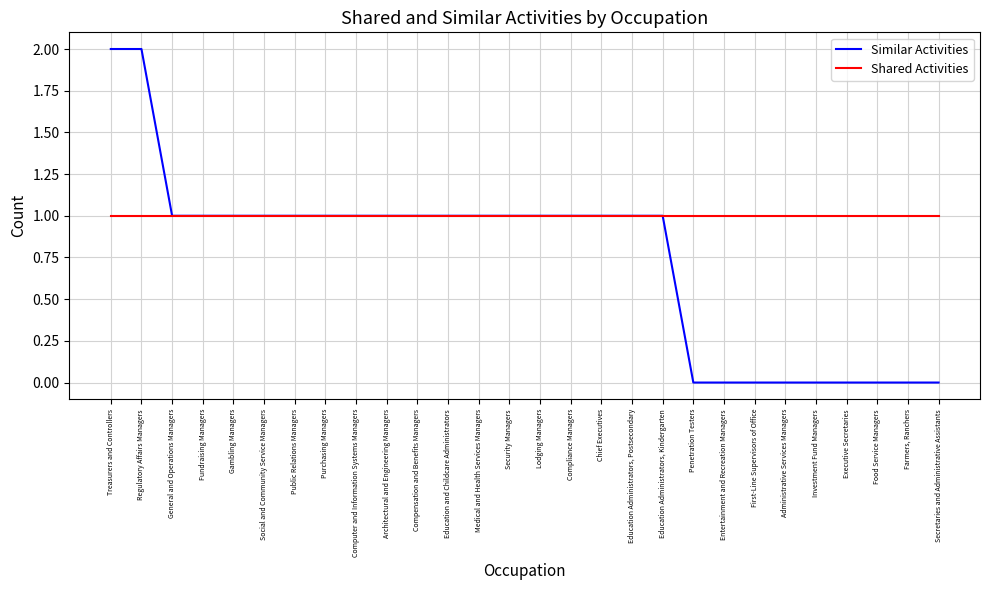

What is the sum of the Shared Activities values at Education Administrators, Postsecondary and Security Managers?

2